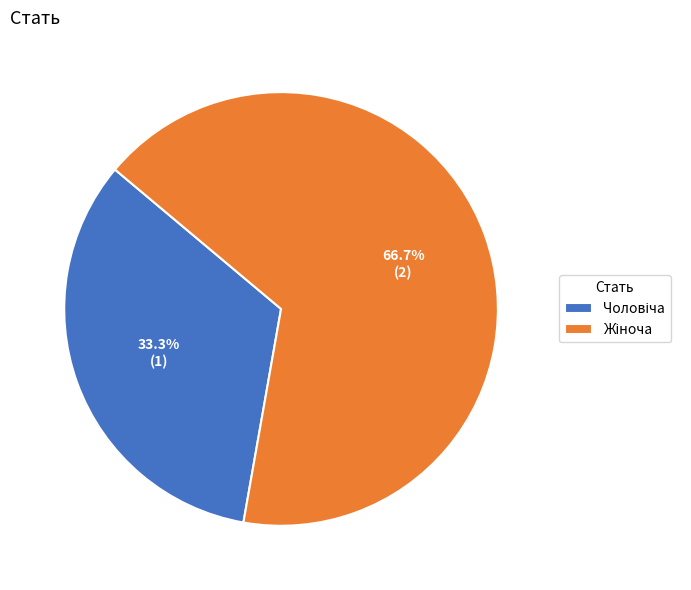

Does any single category account for the majority?

Yes